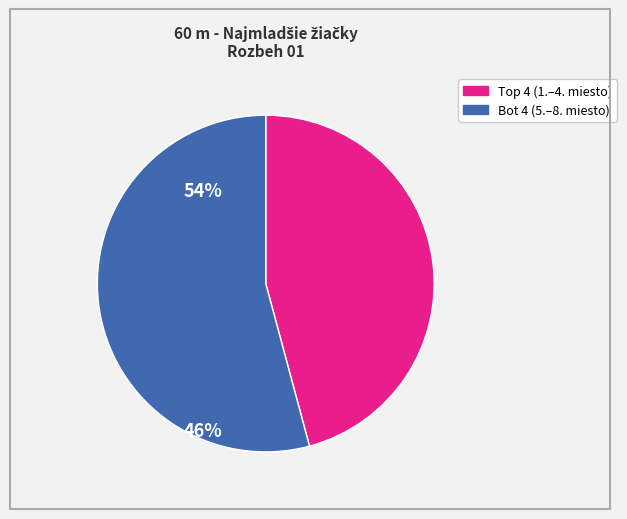

How many slices are in this pie chart?

2